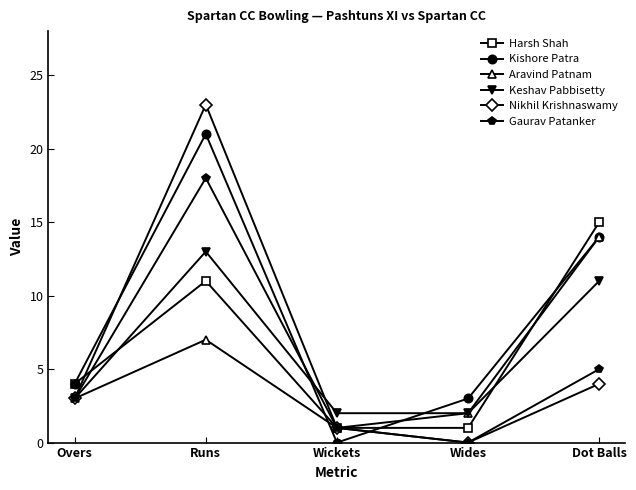

At which category is the sum across all series the highest?

Runs